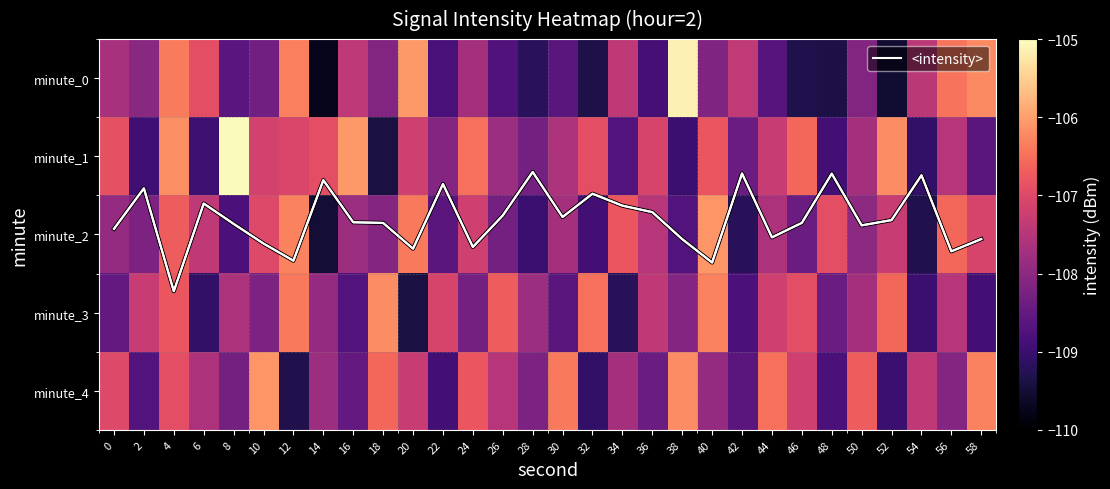

At which label is minute_1 closest to -107?

12